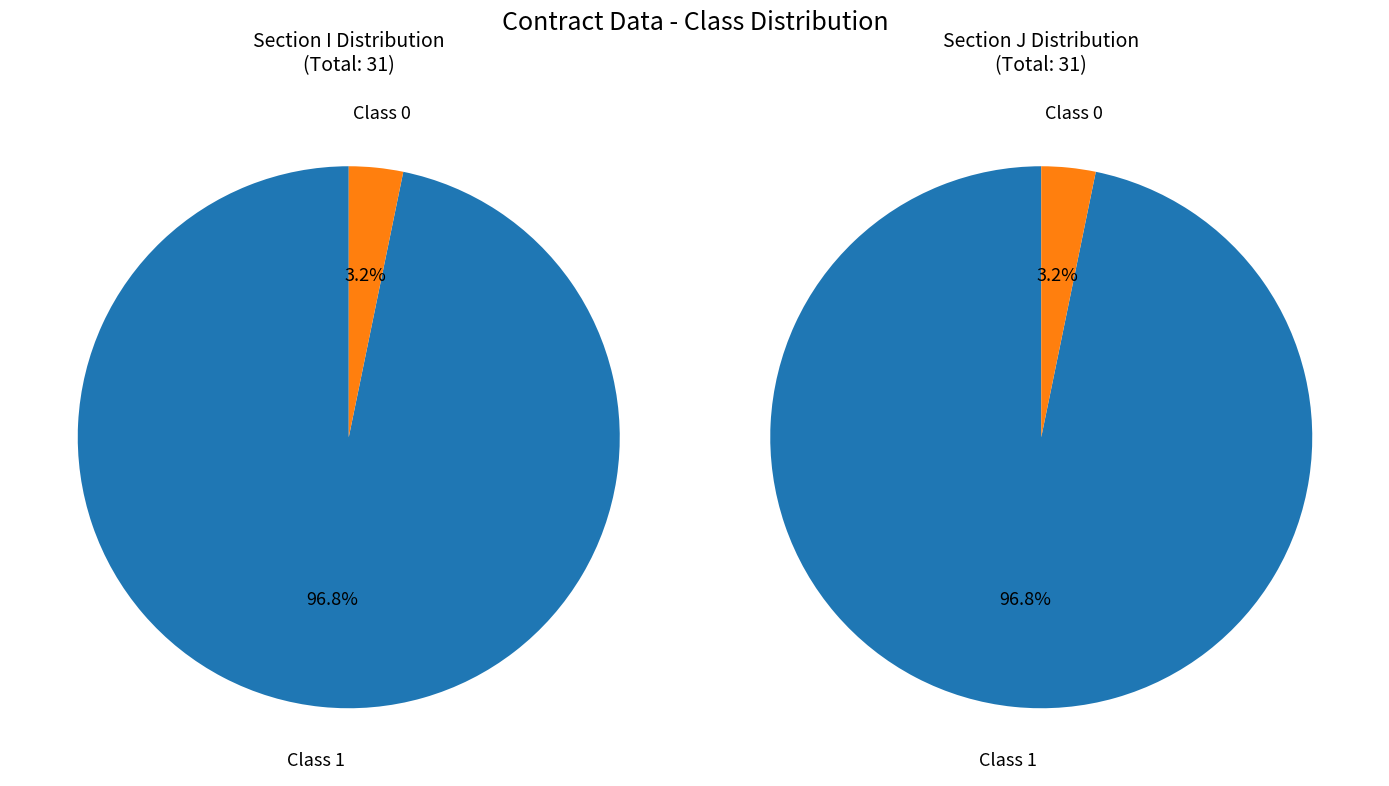

How many segments does this pie chart have?

2